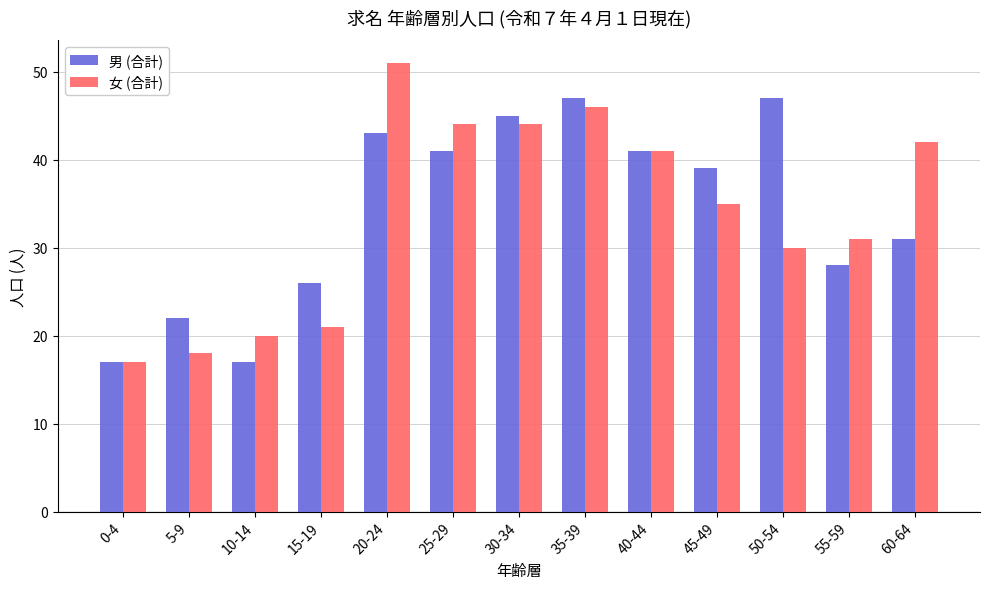

What is the sum of all 女 (合計) values?

440